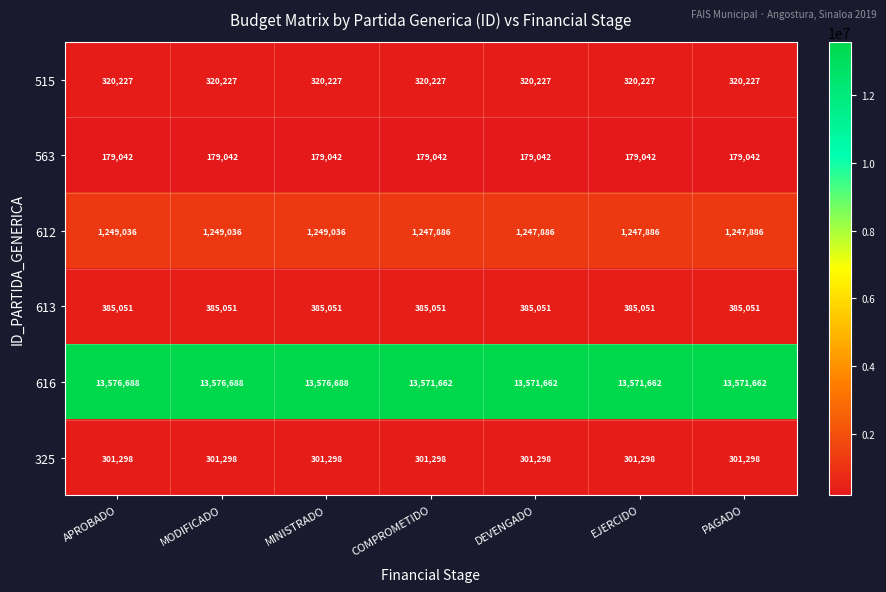

What is the minimum value for 515?

320227